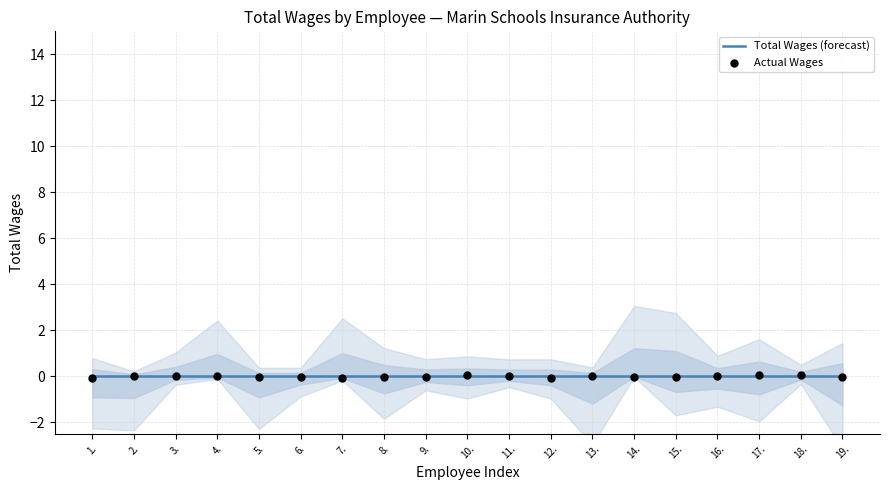

At how many categories does at least one series exceed 0?

9